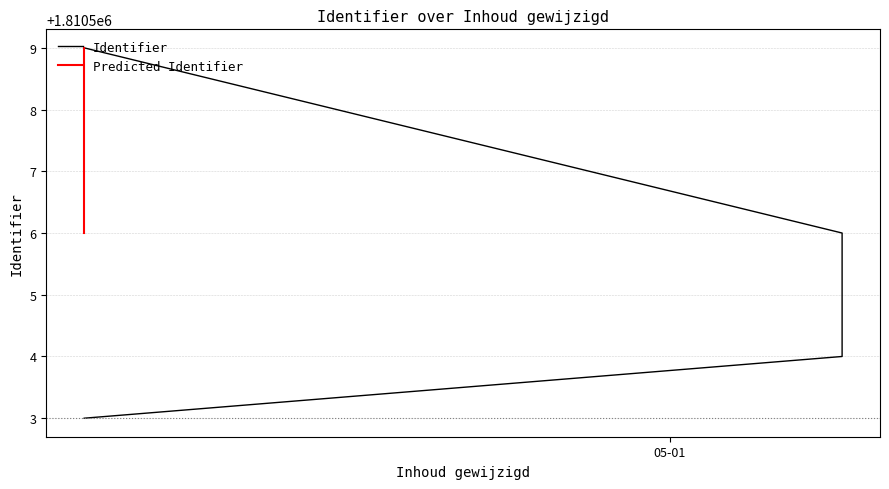

Read the value at 2020-04-14.

1810509